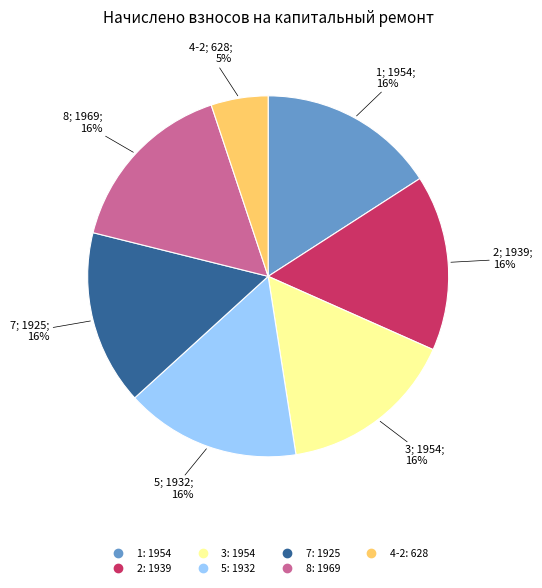

Does 5 represent more than half of the total?

No